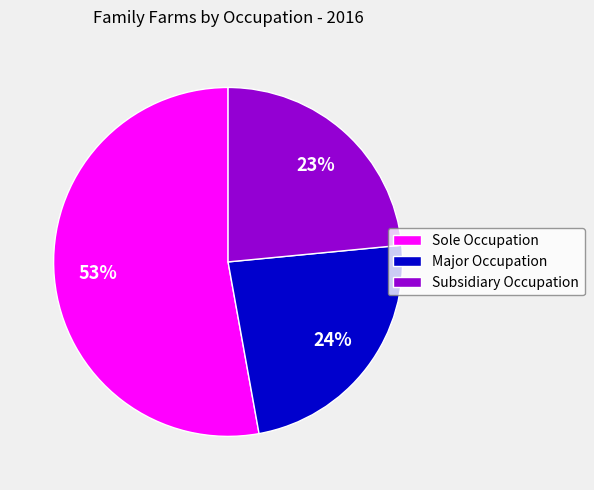

What is the largest slice in the pie chart?

Sole Occupation